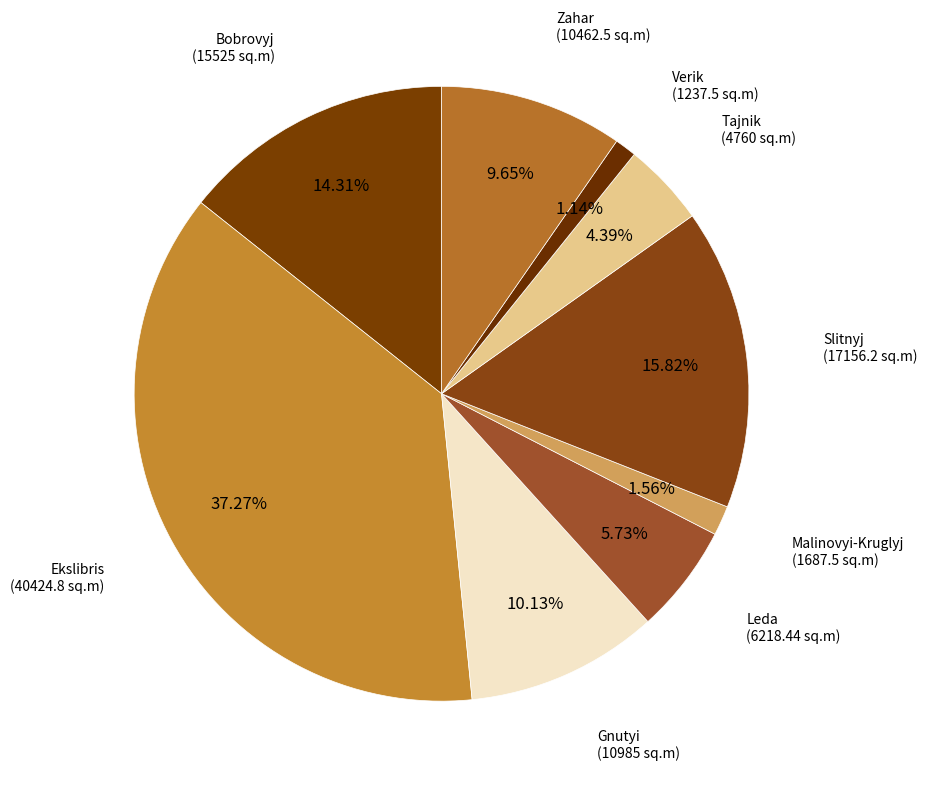

Is there any slice that represents more than half of the pie?

No